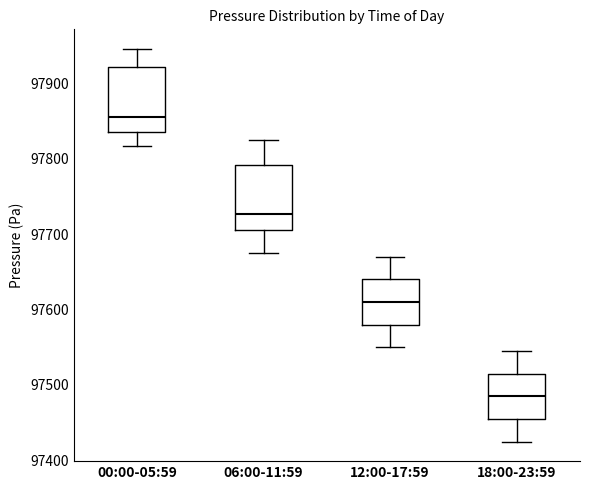

Reading left to right, transcribe this box plot: for each box, give where its median line is, the range the box spans, and where its two whiskers end, as read against the y-axis. The values are not printed on the chart, so give them approximately, as read against the axis.

00:00-05:59: median 97850, box 97840 to 97920, whiskers 97820 to 97950
06:00-11:59: median 97730, box 97710 to 97790, whiskers 97680 to 97830
12:00-17:59: median 97610, box 97580 to 97640, whiskers 97550 to 97670
18:00-23:59: median 97490, box 97460 to 97520, whiskers 97430 to 97550